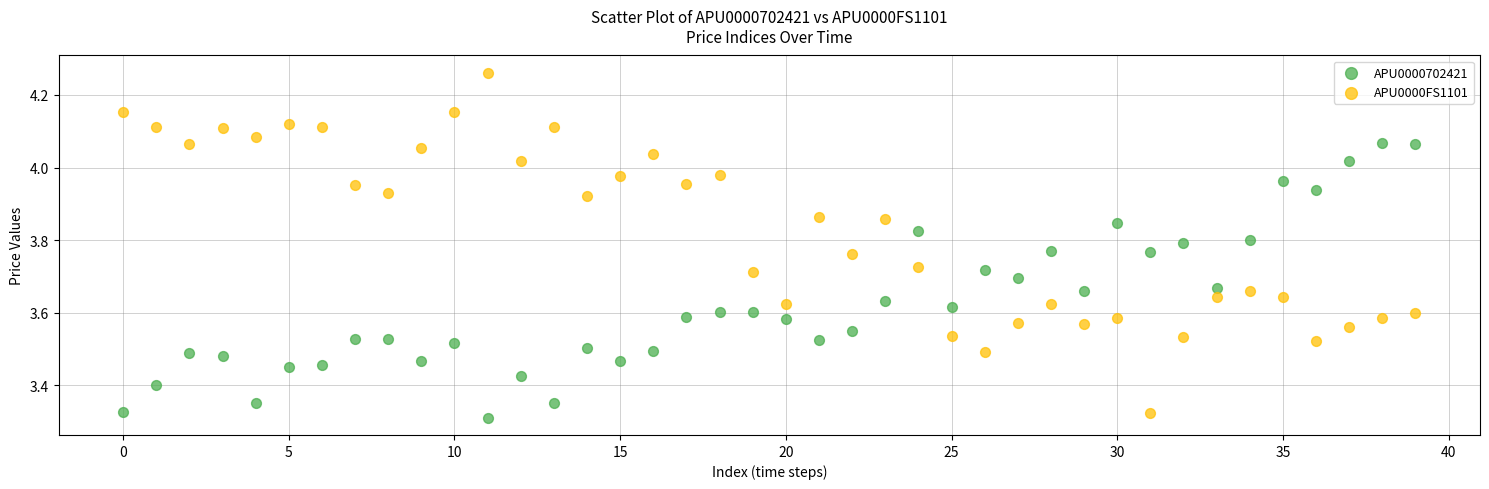

Which series reaches the maximum Y coordinate?

APU0000FS1101